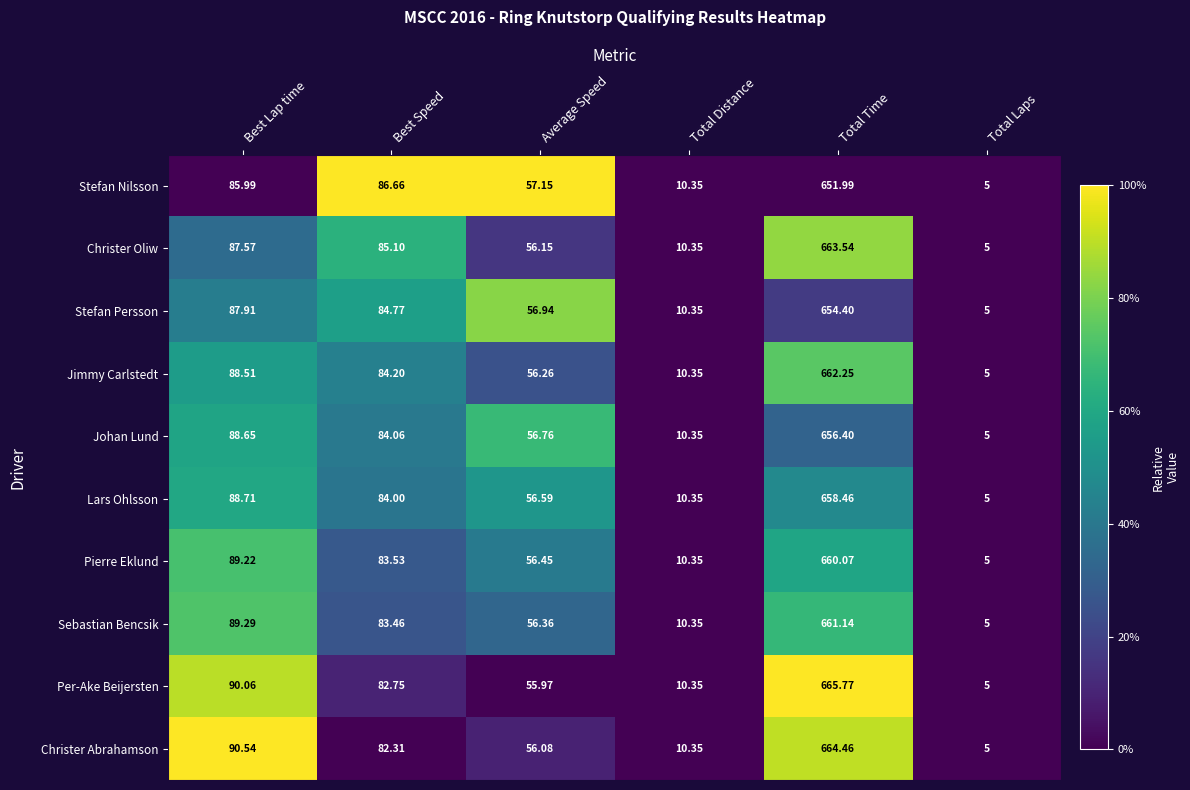

Between Best Lap time and Total Laps, which series saw the biggest shift?

Christer Abrahamson